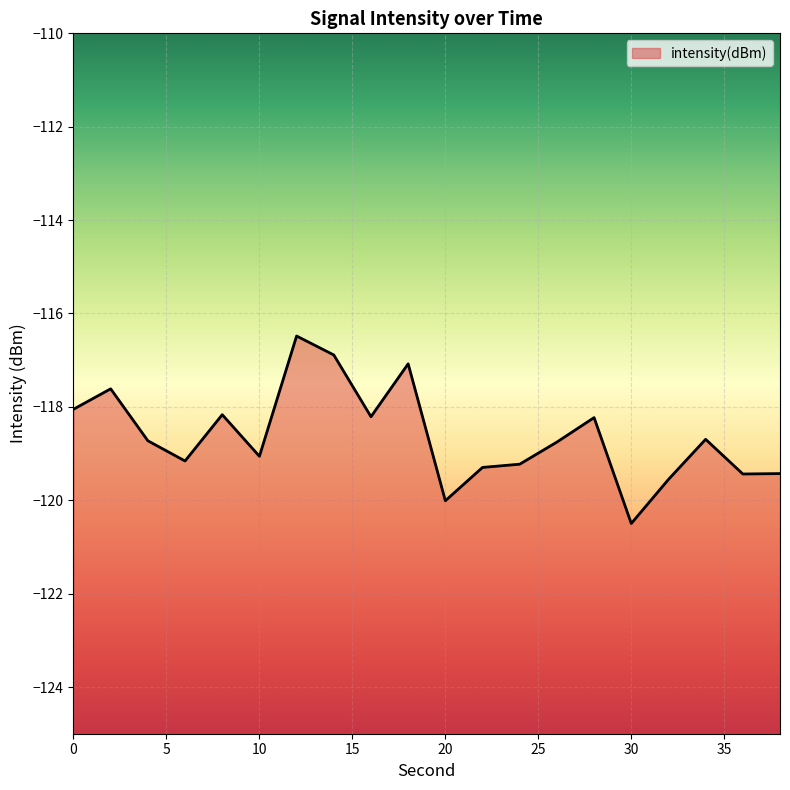

How many lines are shown in the chart?

1